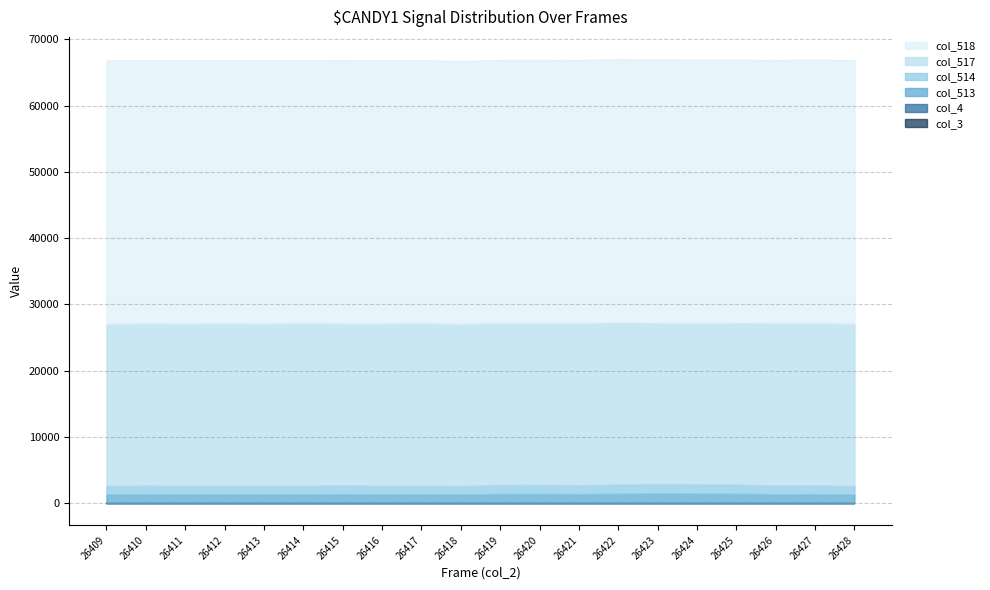

How many interior local valleys does the col_514 series have?

6